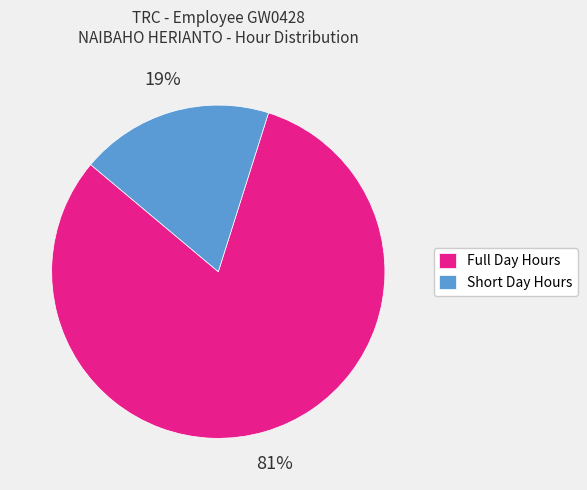

Does any single category account for the majority?

Yes